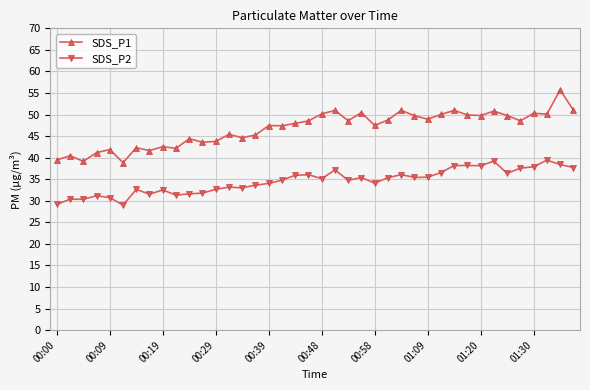

Is this an area chart (filled region under the line)?

No